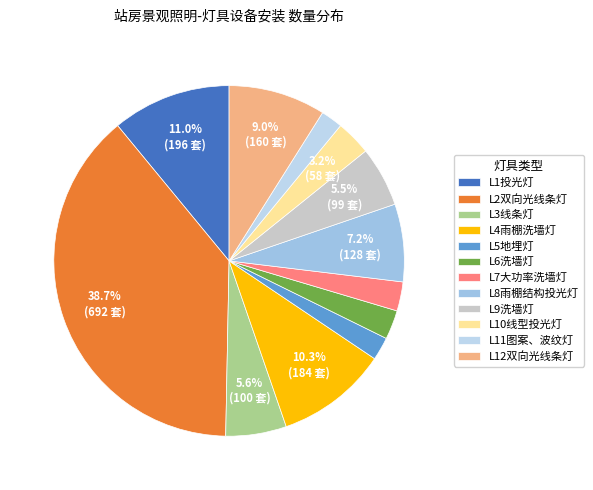

True or false: L9洗墙灯 accounts for 13% of the total.

False